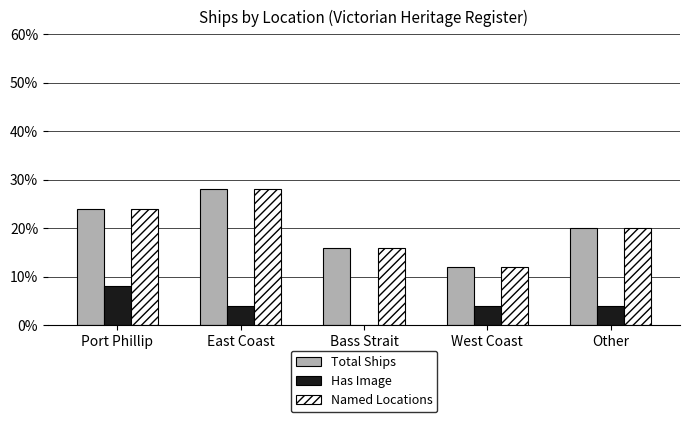

How many distinct data groups are displayed?

3